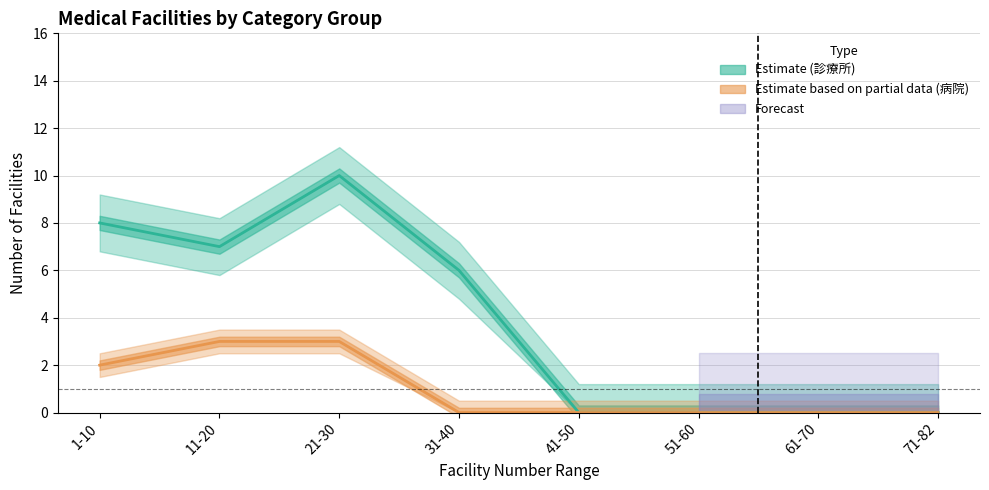

Which series has the largest total across all categories?

Estimate (診療所)